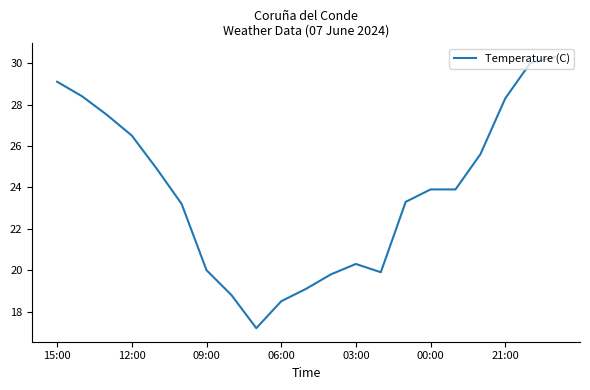

What is the smallest value displayed?

17.2